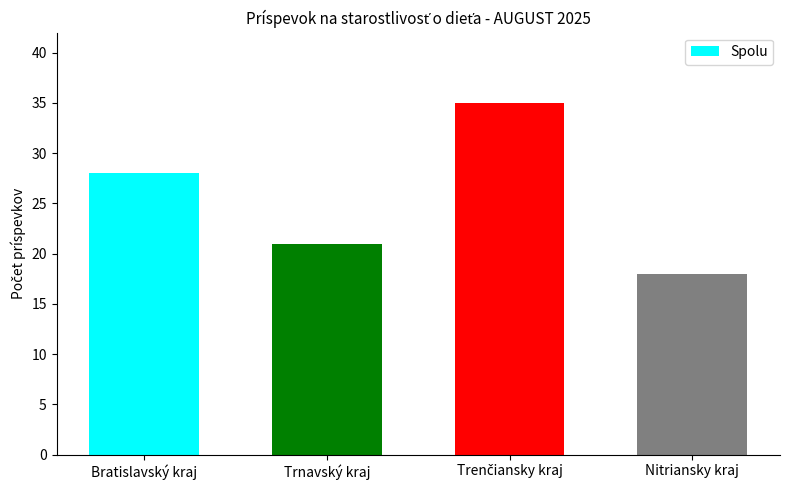

What position from the left is Nitriansky kraj?

4